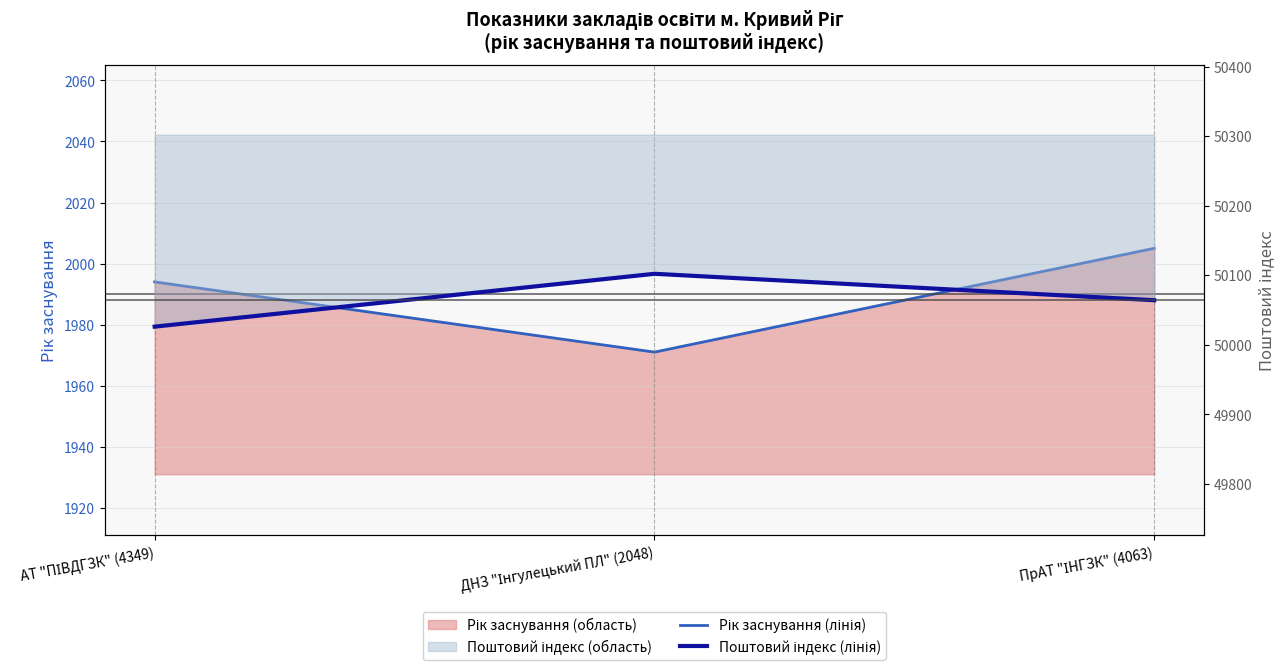

What is the difference between the maximum and second lowest values in the Поштовий індекс (лінія) series?

38